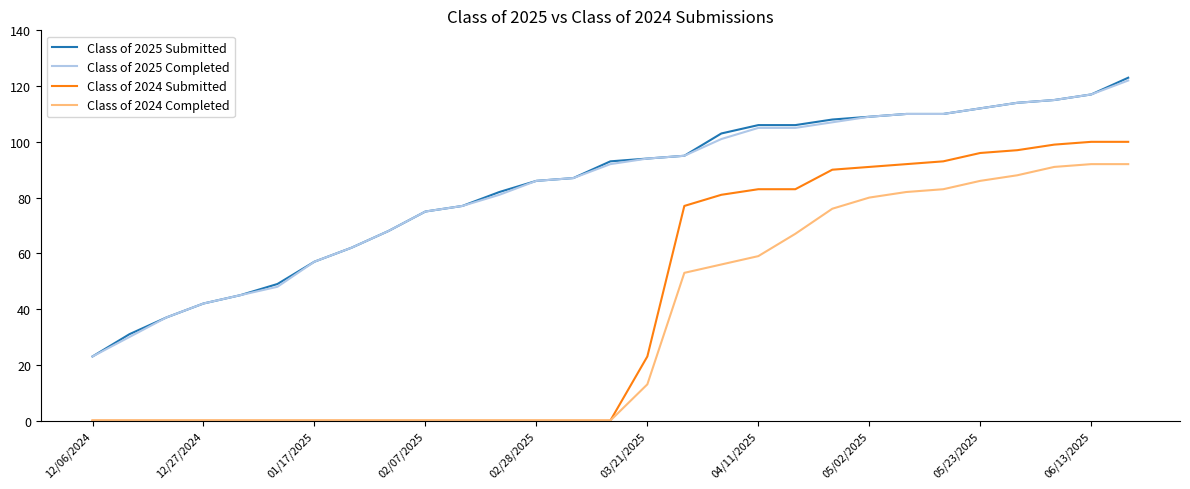

What is the highest value of the Class of 2024 Completed series?

92